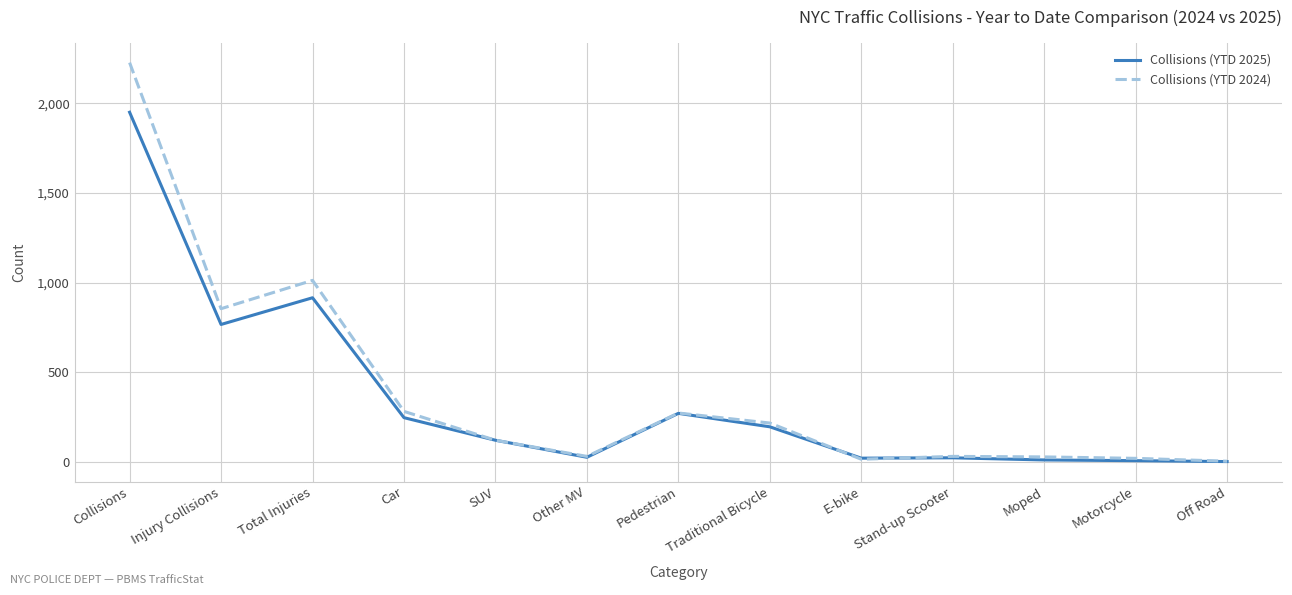

Which category has the highest value in the Collisions (YTD 2024) series?

Collisions